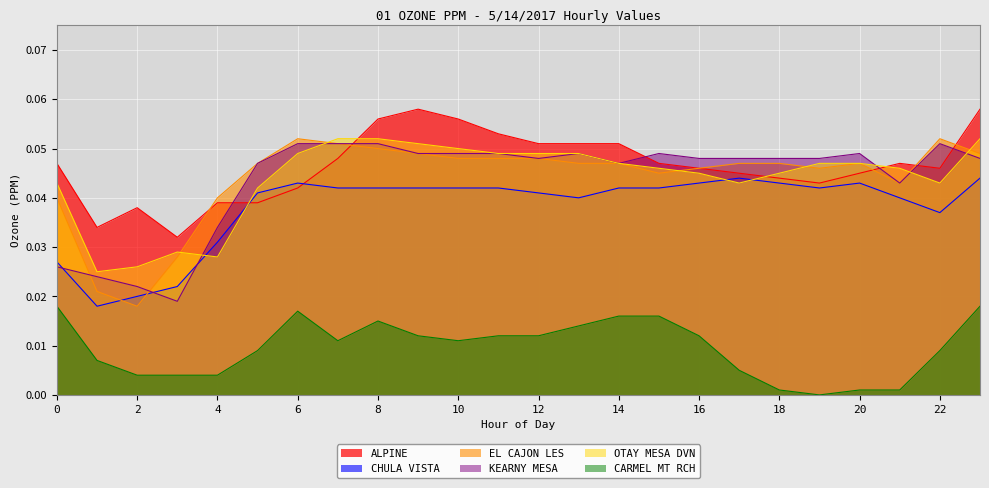

Is the value of CHULA VISTA at 22 greater than the value of ALPINE at 21?

No